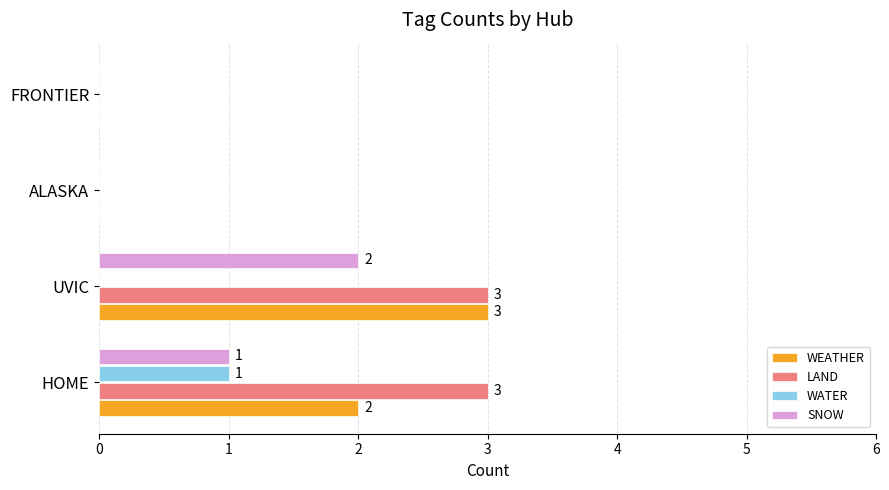

What is the sum of all WEATHER values?

5